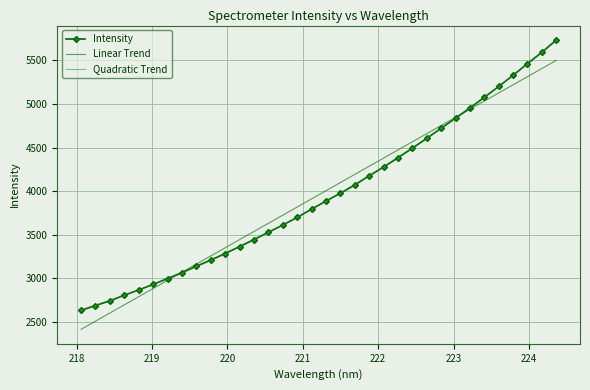

True or false: Linear Trend has more than 2 points higher than both neighbors.

False